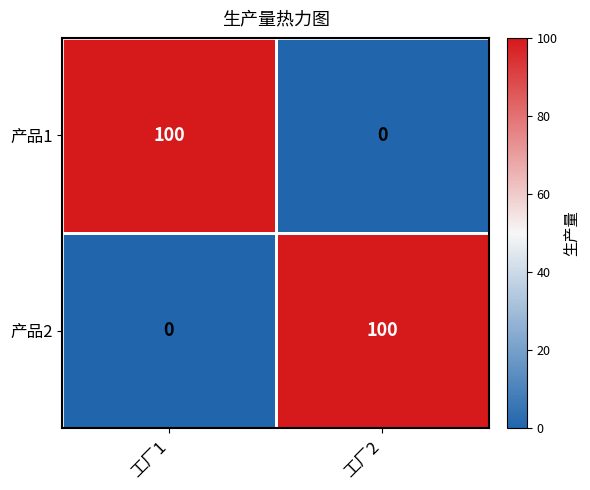

What is the sum of the 产品1 values at 工厂1 and 工厂2?

100